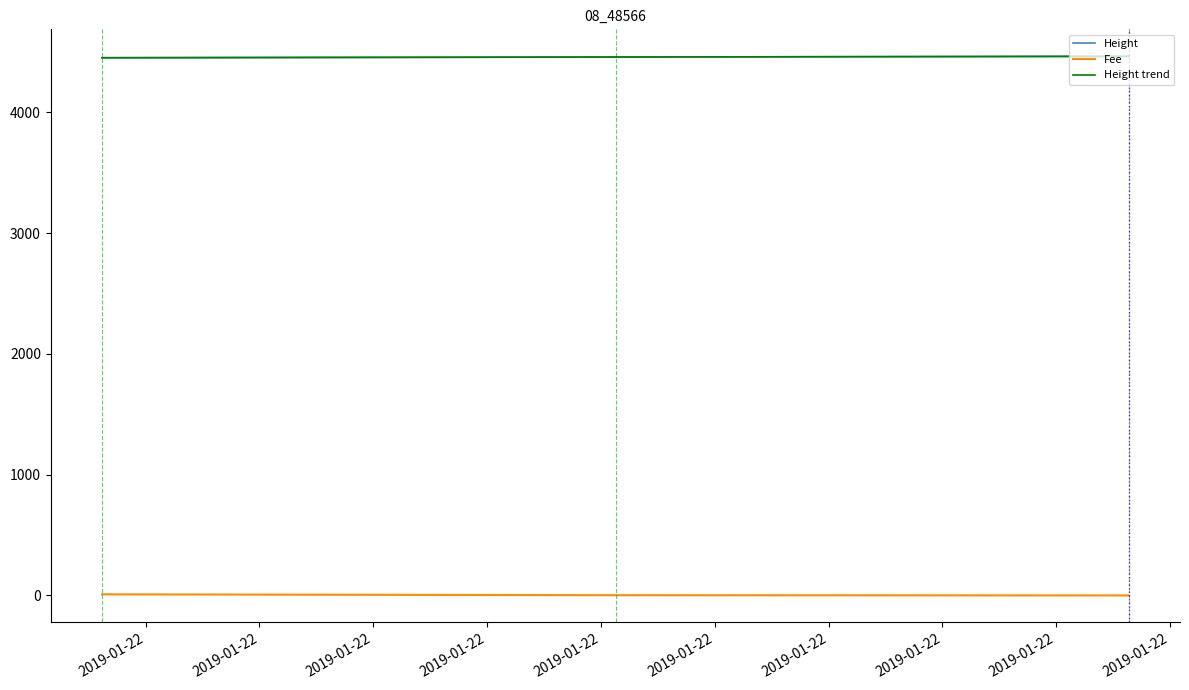

List the labels in order of value, largest first.

2019-01-22 20:03:05, 2019-01-22 20:25:40, 2019-01-22 20:48:11